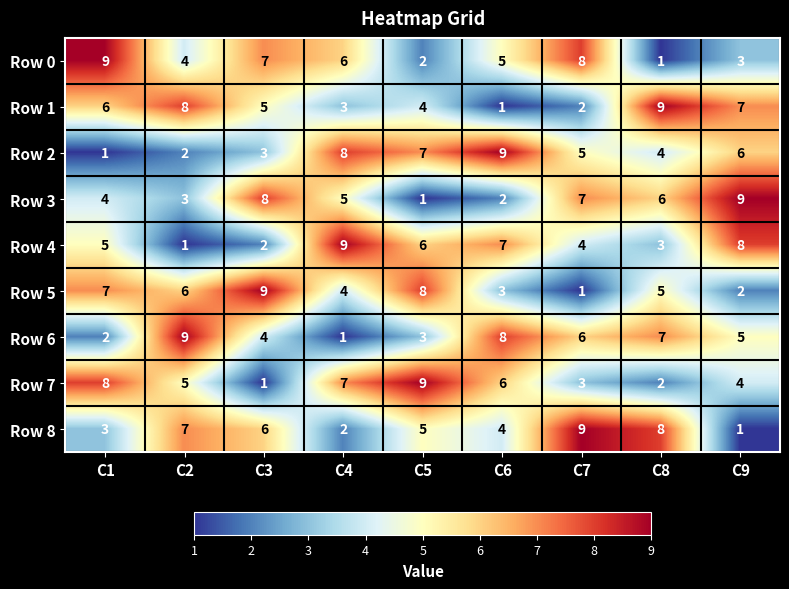

Count the Row 1 values in the range 3 to 7.

5